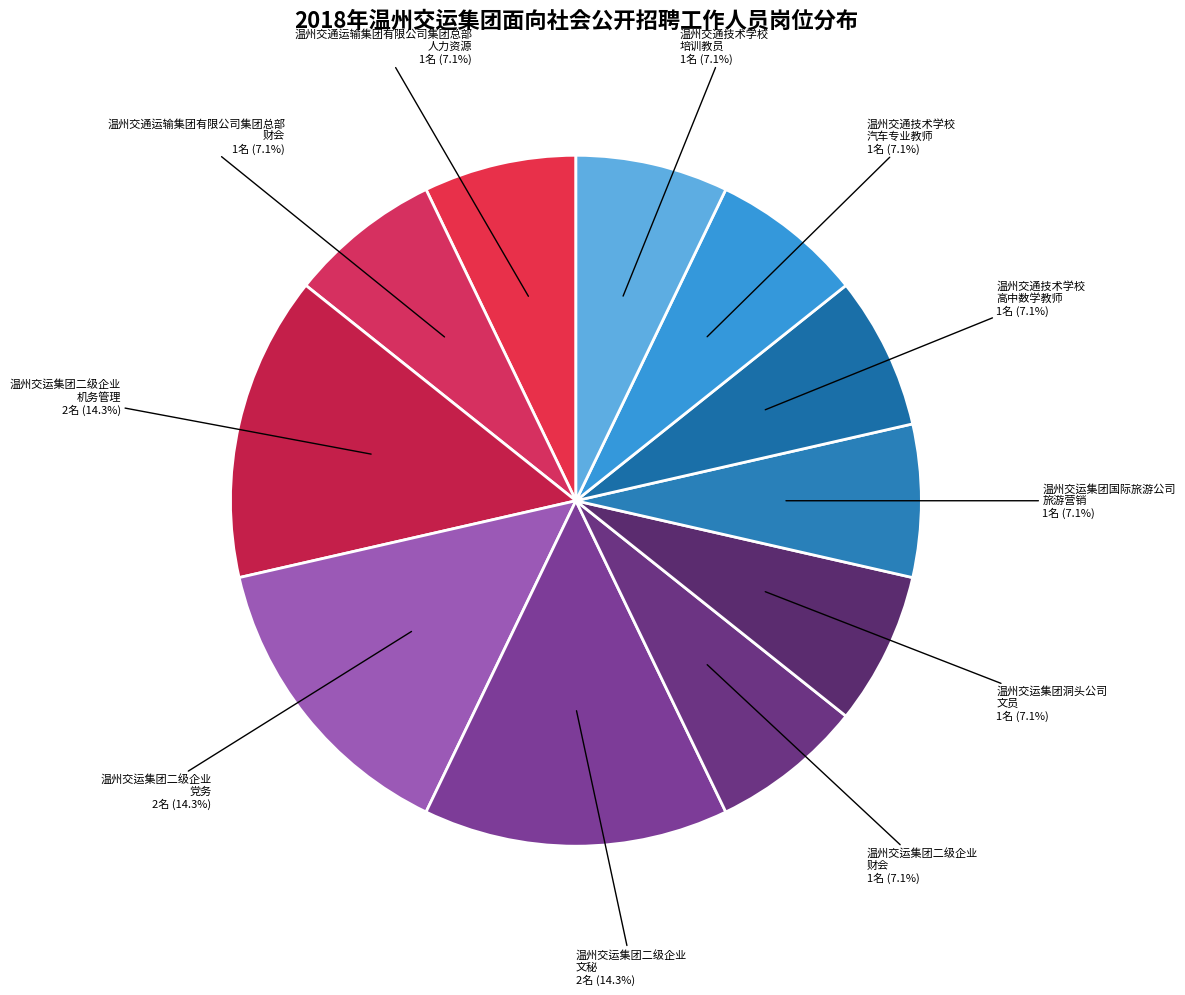

What is the largest slice in the pie chart?

温州交运集团二级企业
机务管理